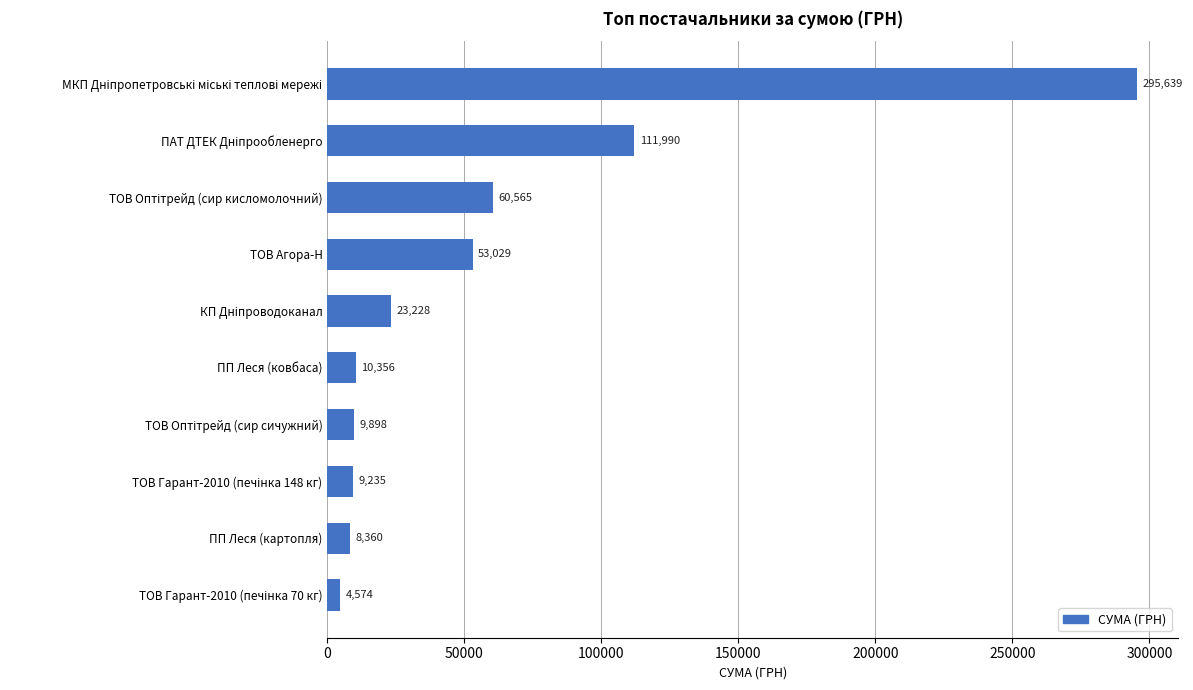

Are the bars horizontal?

Yes